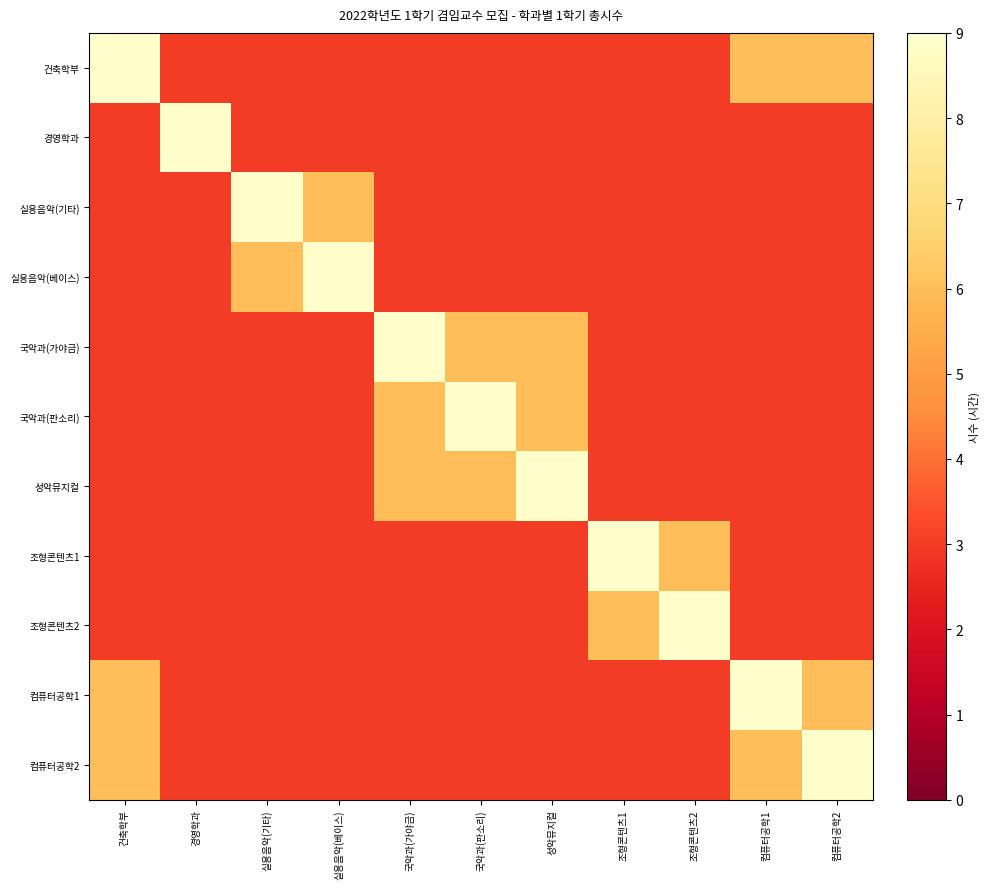

What is the minimum value shown in the chart?

3